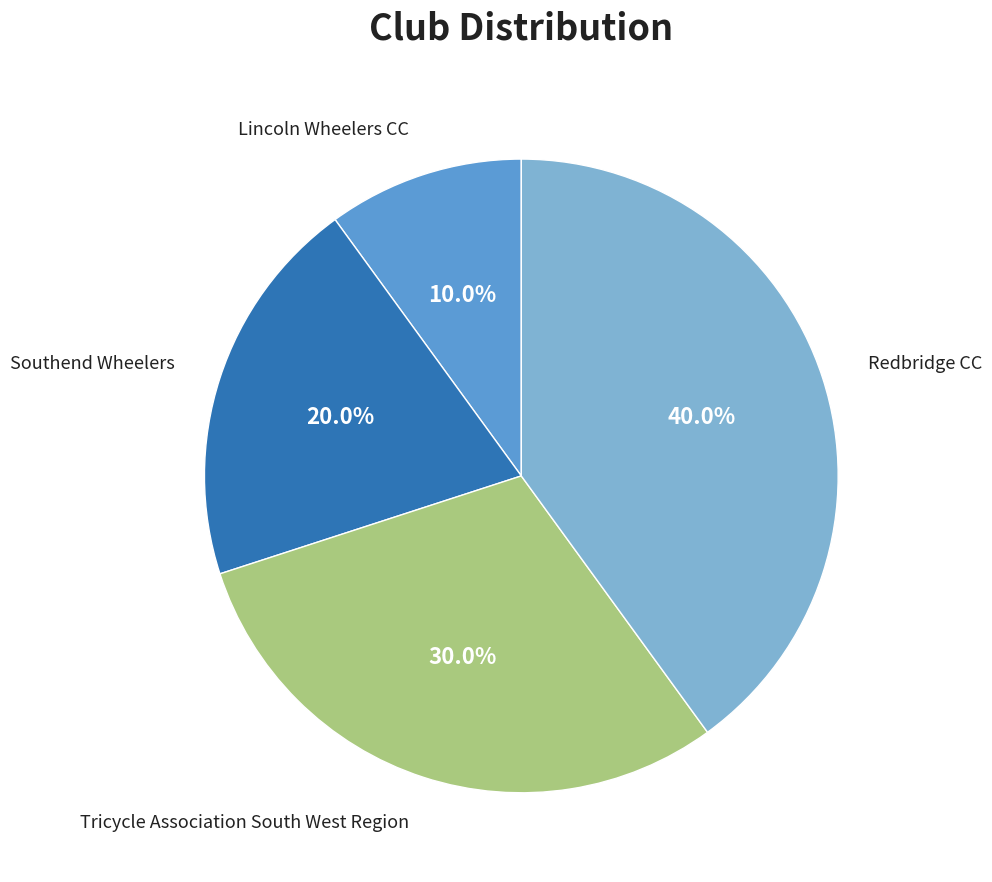

What is the ratio of the value at Redbridge CC to the value at Tricycle Association South West Region?

1.3